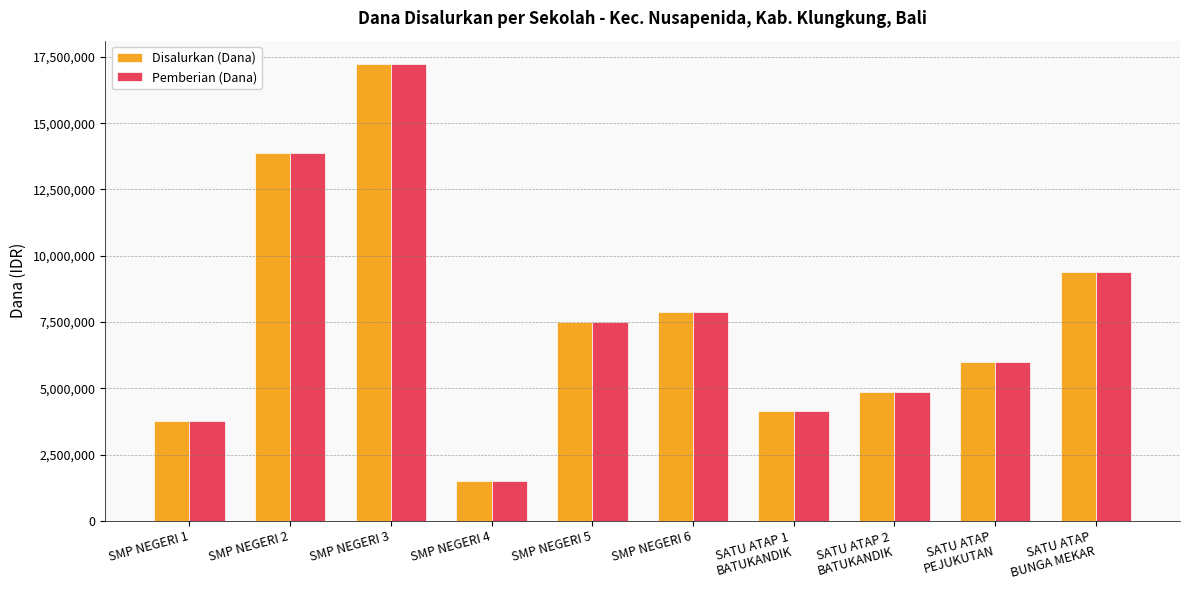

Reading left to right, what are all the values shown in this chart?

Disalurkan (Dana): SMP NEGERI 1=3750000	SMP NEGERI 2=13875000	SMP NEGERI 3=17250000	SMP NEGERI 4=1500000	SMP NEGERI 5=7500000	SMP NEGERI 6=7875000	SATU ATAP 1
BATUKANDIK=4125000	SATU ATAP 2
BATUKANDIK=4875000	SATU ATAP
PEJUKUTAN=6000000	SATU ATAP
BUNGA MEKAR=9375000
Pemberian (Dana): SMP NEGERI 1=3750000	SMP NEGERI 2=13875000	SMP NEGERI 3=17250000	SMP NEGERI 4=1500000	SMP NEGERI 5=7500000	SMP NEGERI 6=7875000	SATU ATAP 1
BATUKANDIK=4125000	SATU ATAP 2
BATUKANDIK=4875000	SATU ATAP
PEJUKUTAN=6000000	SATU ATAP
BUNGA MEKAR=9375000